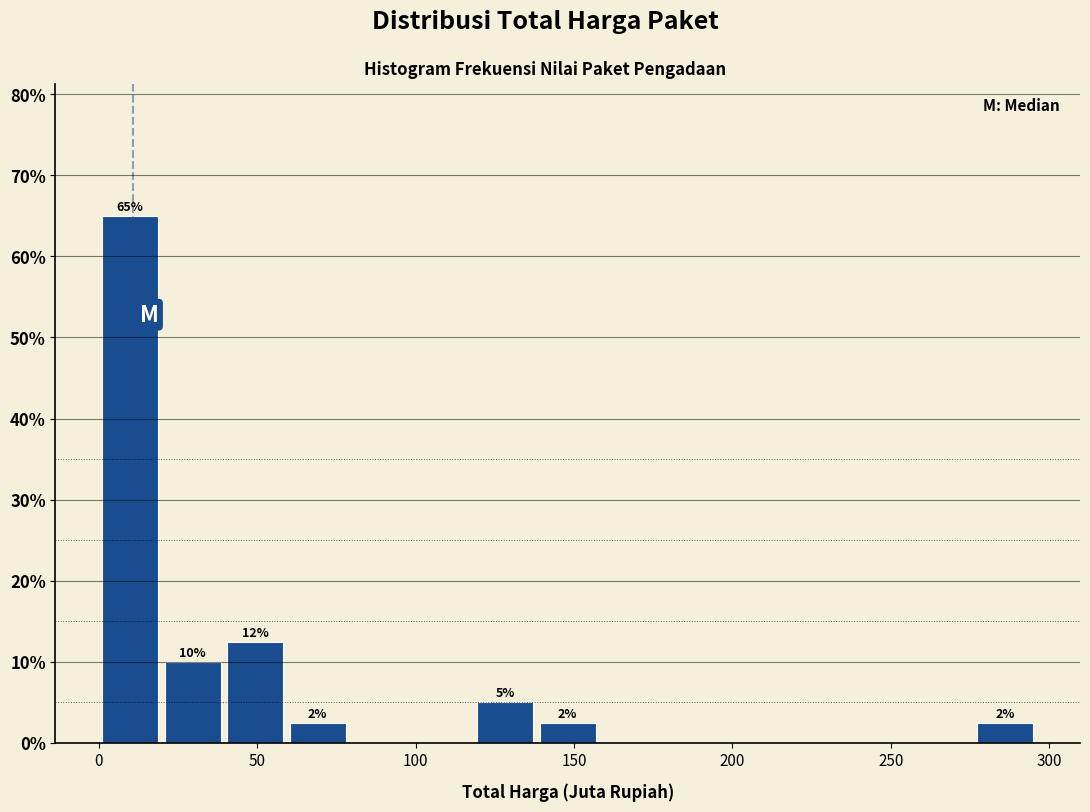

Read against the x-axis, roughly where is the centre of the tallest bar?

10